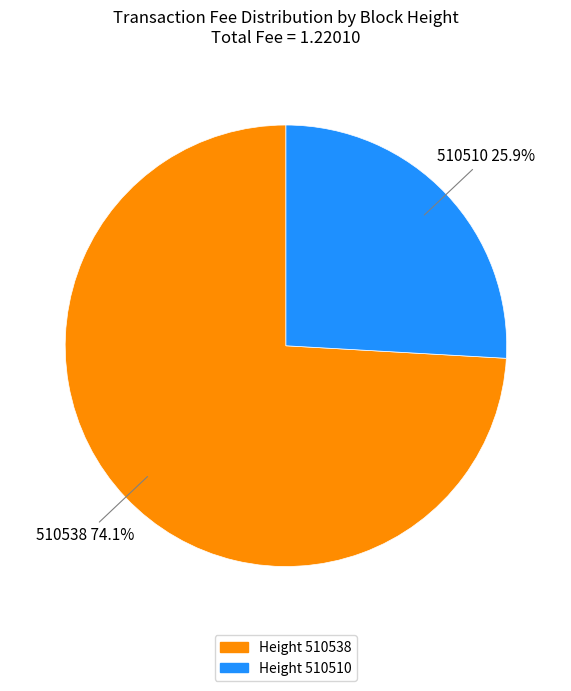

Is there any slice that represents more than half of the pie?

Yes